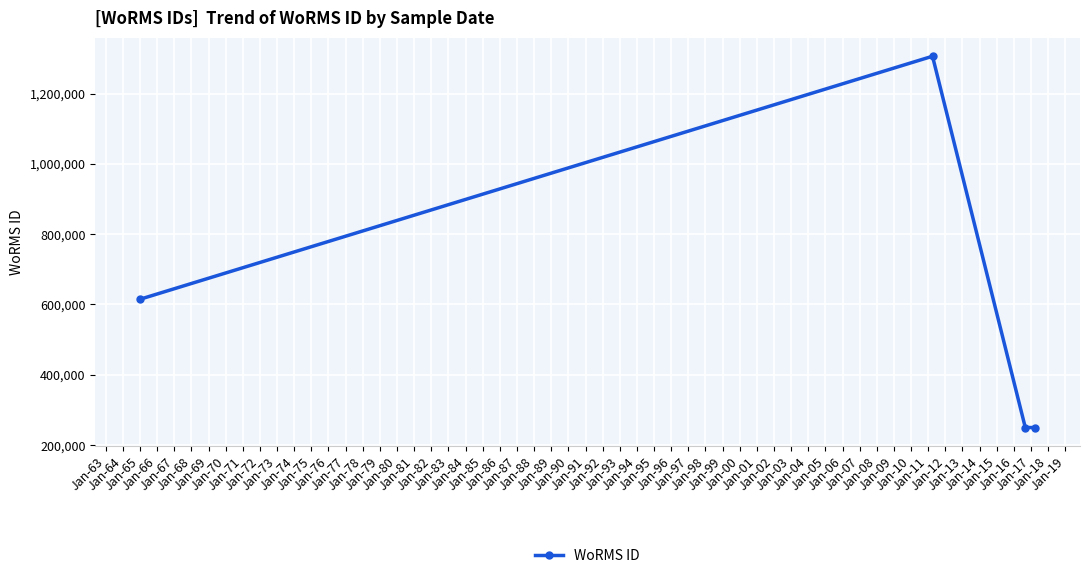

What is the sum of all values?

2420195